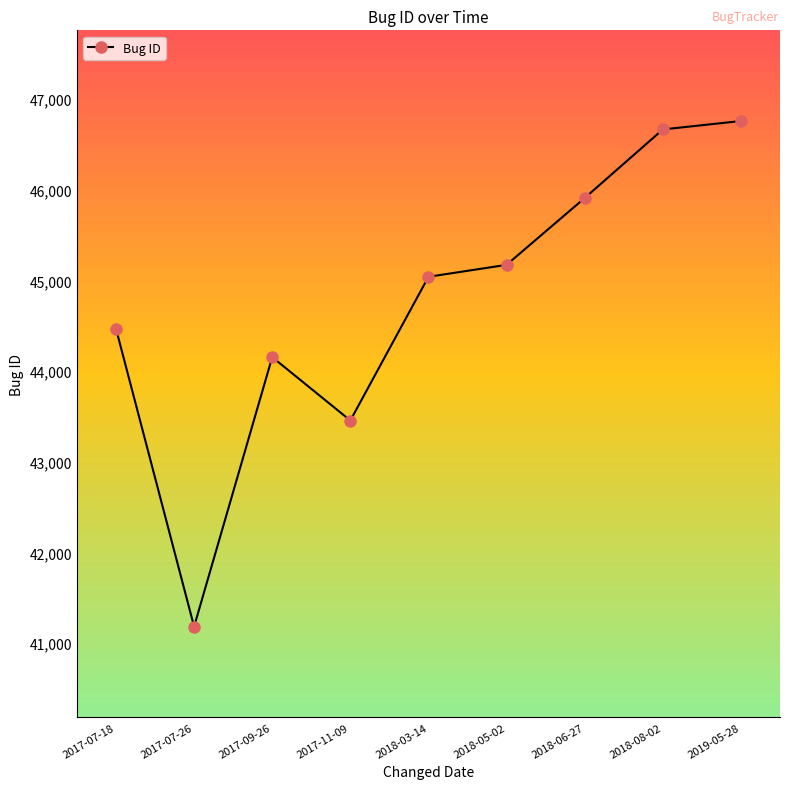

The value at 2018-03-14 is 45040. True or false?

True